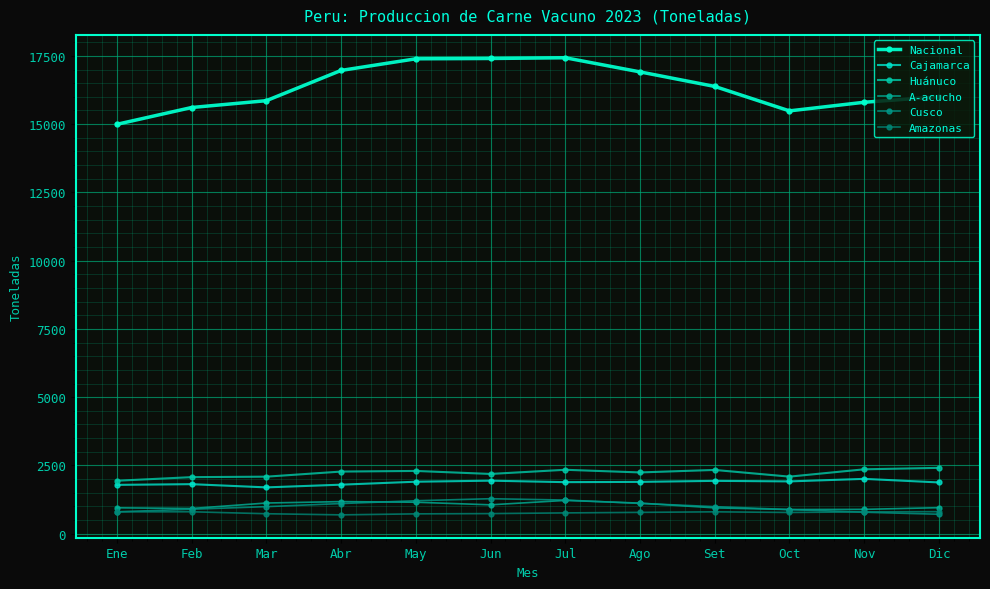

True or false: Huánuco has a value of 1938.5 at Ene.

True